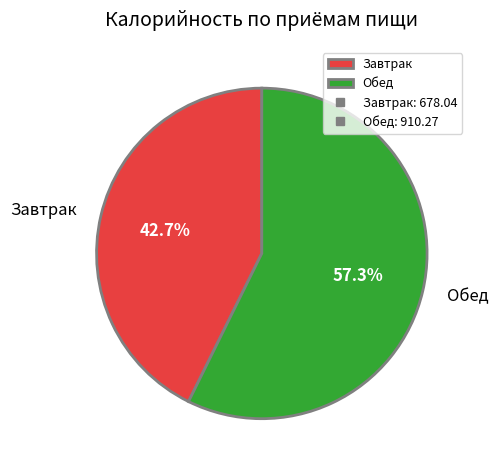

The Обед slice represents 71% of the pie. True or false?

False